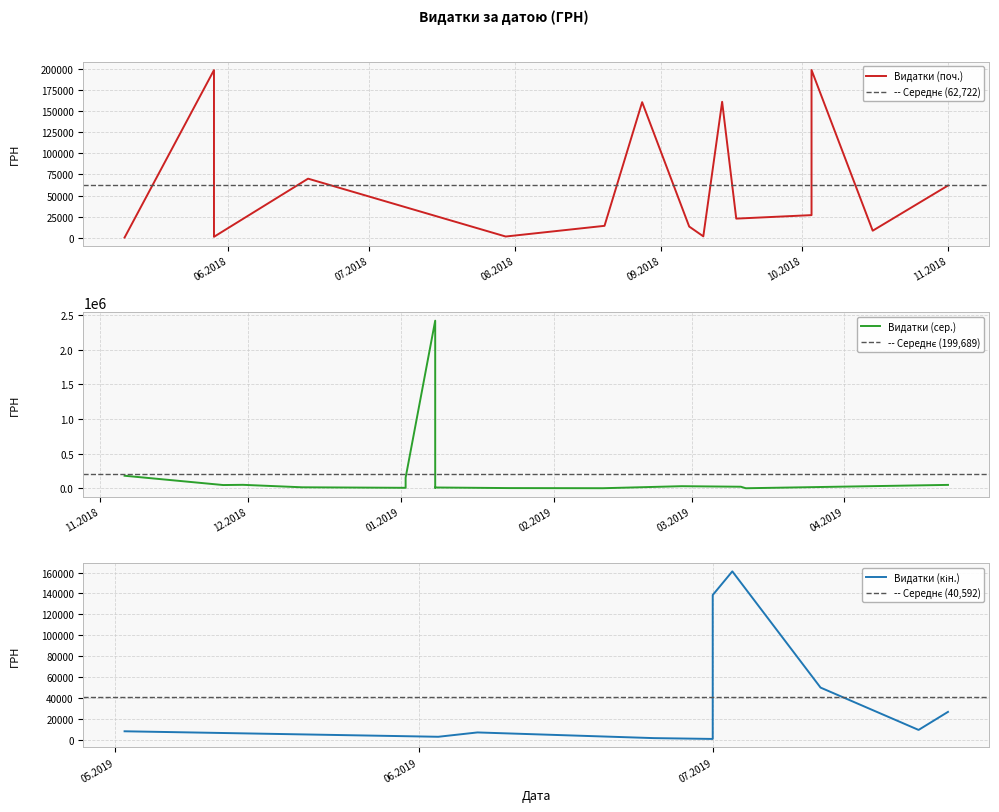

What is the change in value from 07.06.2019 to 02.01.2019?

+145550.8